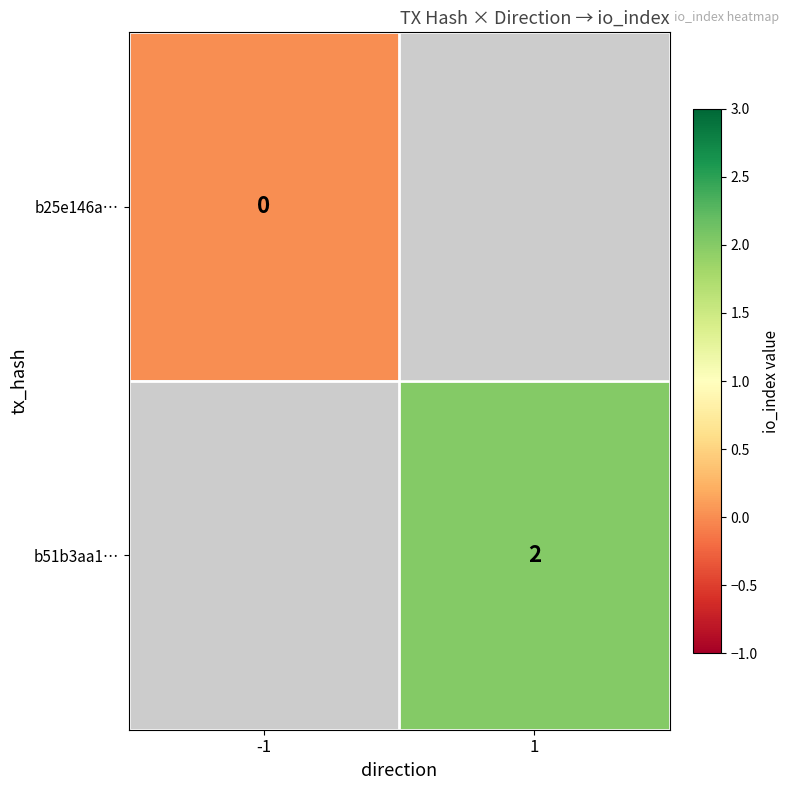

What is the greatest value displayed?

2.0